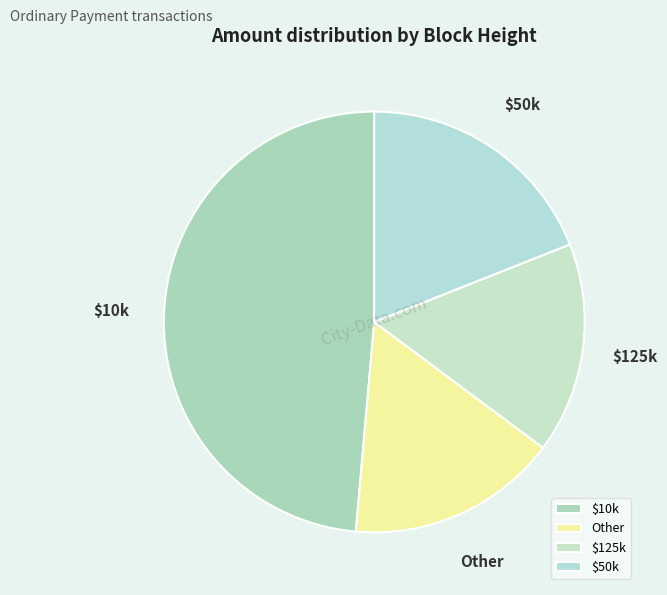

Does any single category account for the majority?

No